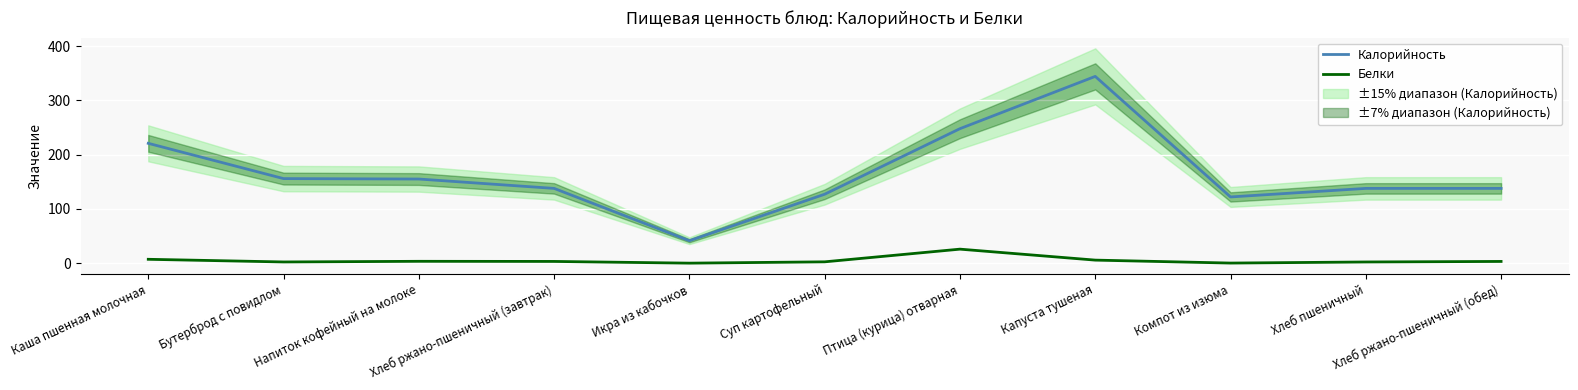

True or false: Белки and Калорийность intersect in this chart.

False